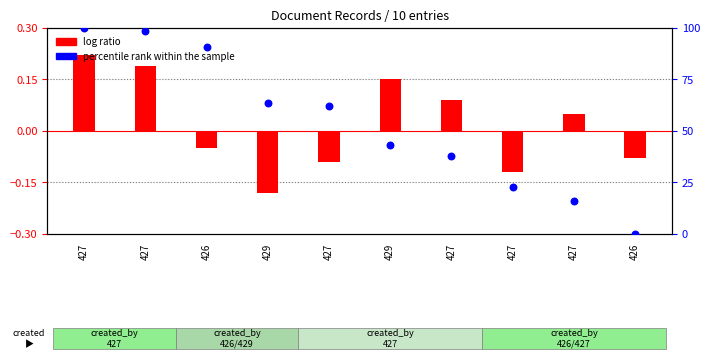

Is the value of log ratio at 429 greater than the value of percentile rank within the sample at 429?

No